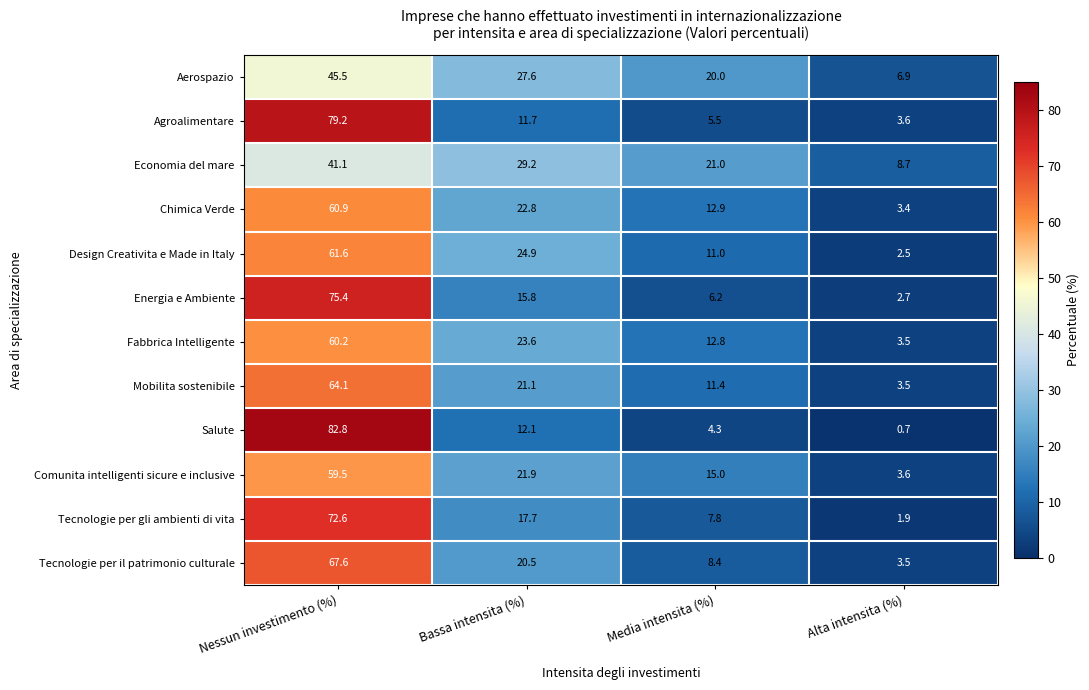

At how many categories does at least one series exceed 23?

2